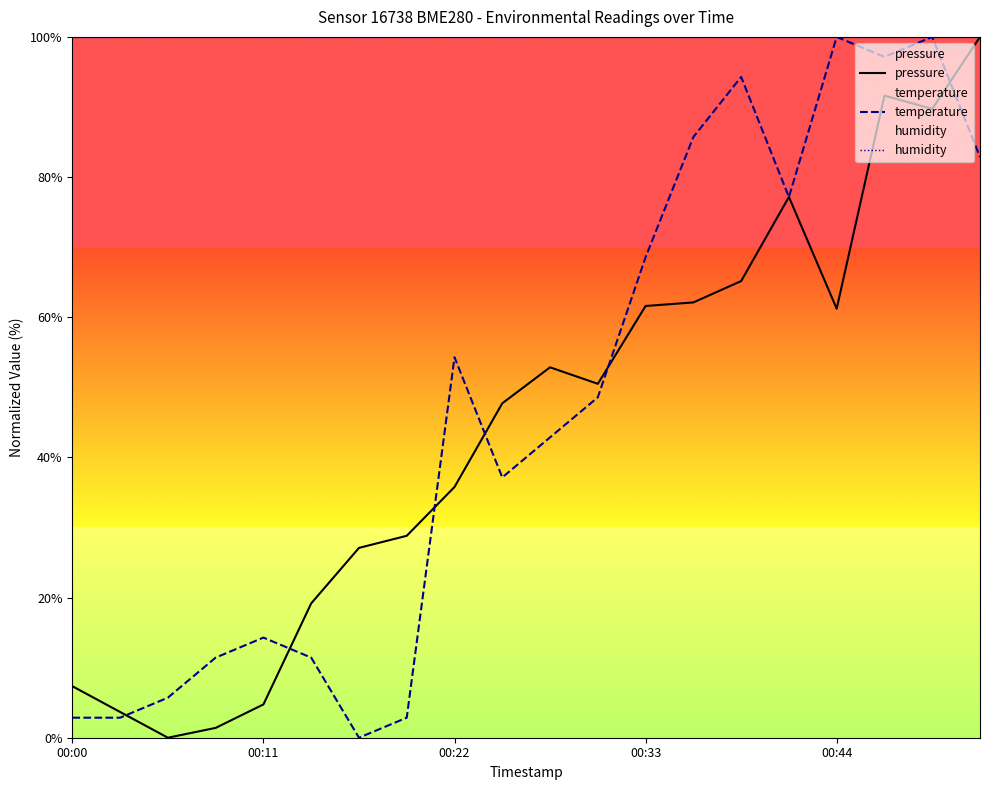

True or false: temperature and humidity intersect in this chart.

False